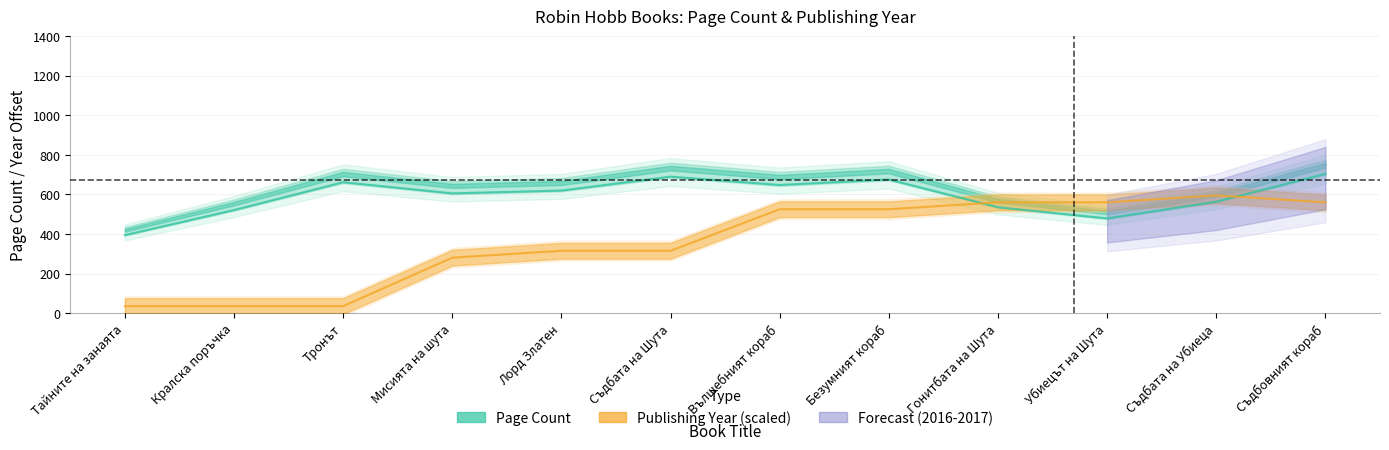

True or false: pageCount has a value of 216.6 at Съдбата на Убиеца.

False